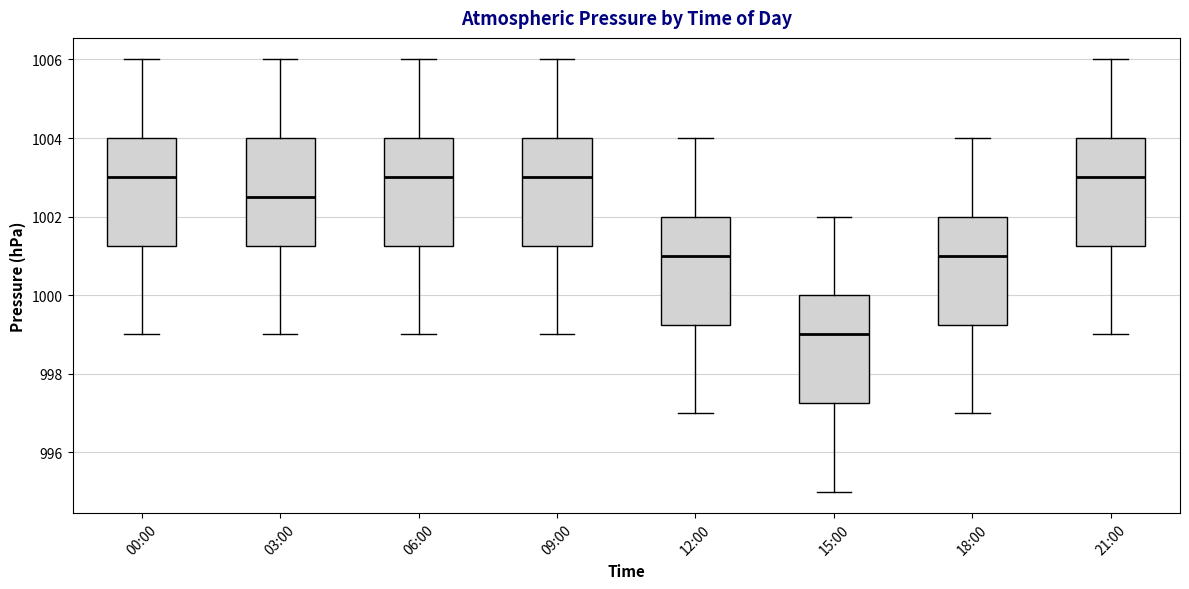

Reading left to right, transcribe this box plot: for each box, give where its median line is, the range the box spans, and where its two whiskers end, as read against the y-axis. The values are not printed on the chart, so give them approximately, as read against the axis.

00:00: median 1003.0, box 1001.2 to 1004.0, whiskers 999.0 to 1006.0
03:00: median 1002.6, box 1001.2 to 1004.0, whiskers 999.0 to 1006.0
06:00: median 1003.0, box 1001.2 to 1004.0, whiskers 999.0 to 1006.0
09:00: median 1003.0, box 1001.2 to 1004.0, whiskers 999.0 to 1006.0
12:00: median 1001.0, box 999.2 to 1002.0, whiskers 997.0 to 1004.0
15:00: median 999.0, box 997.2 to 1000.0, whiskers 995.0 to 1002.0
18:00: median 1001.0, box 999.2 to 1002.0, whiskers 997.0 to 1004.0
21:00: median 1003.0, box 1001.2 to 1004.0, whiskers 999.0 to 1006.0